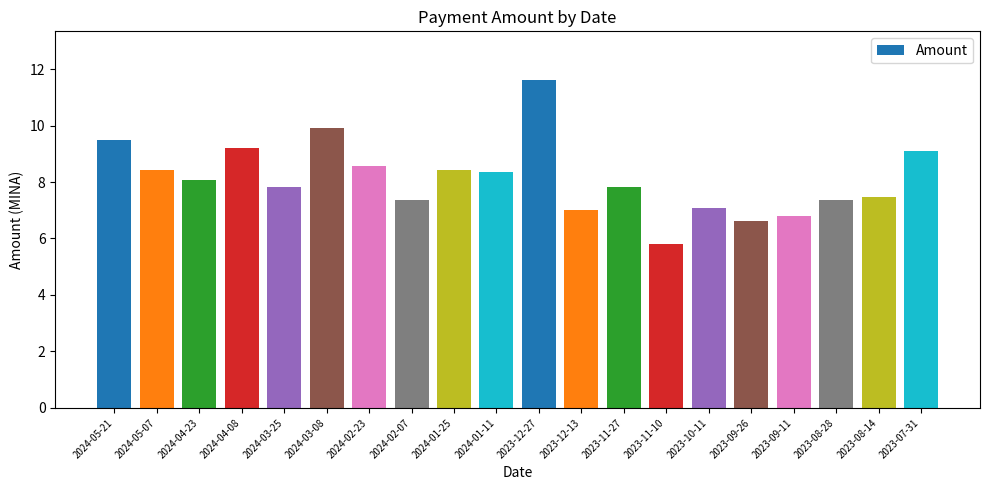

How many bars are there in total?

20